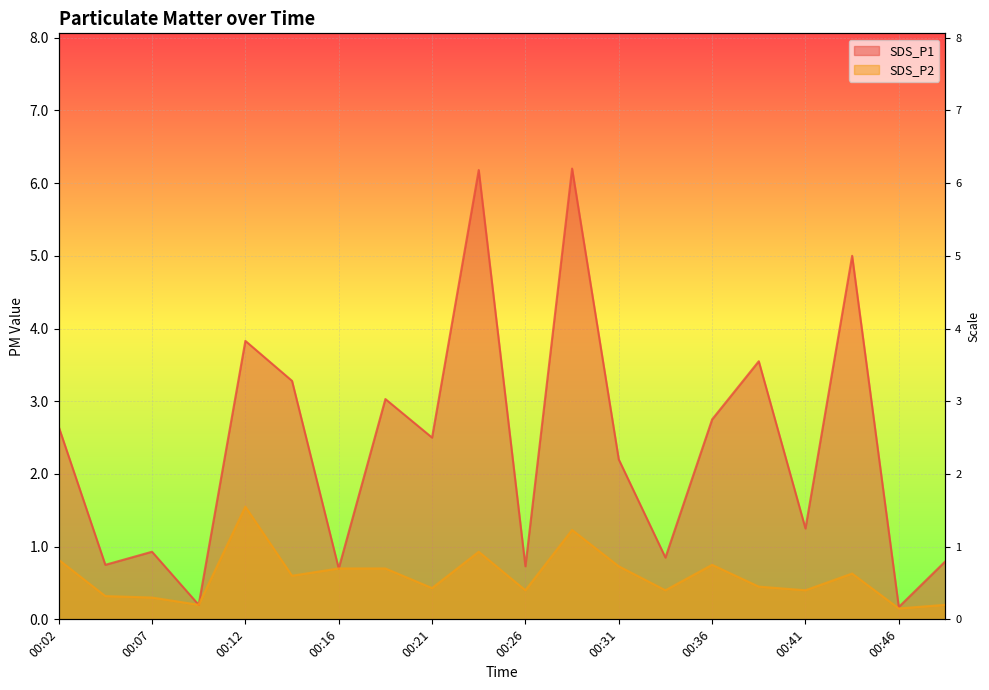

Which series changed the most between 00:12 and 00:43?

SDS_P1